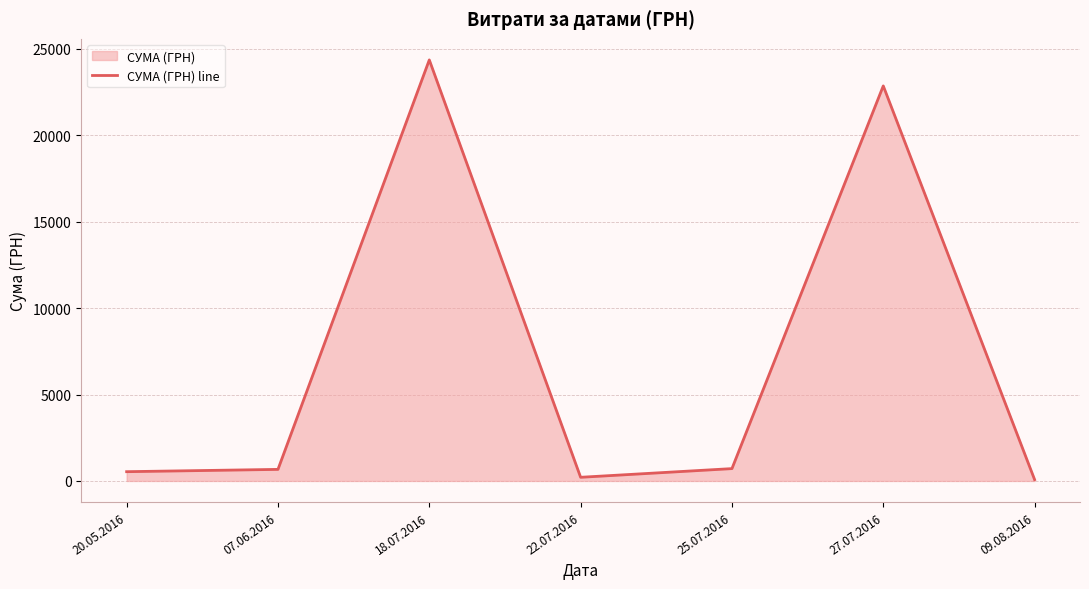

What is the change in value from 25.07.2016 to 09.08.2016?

-637.6